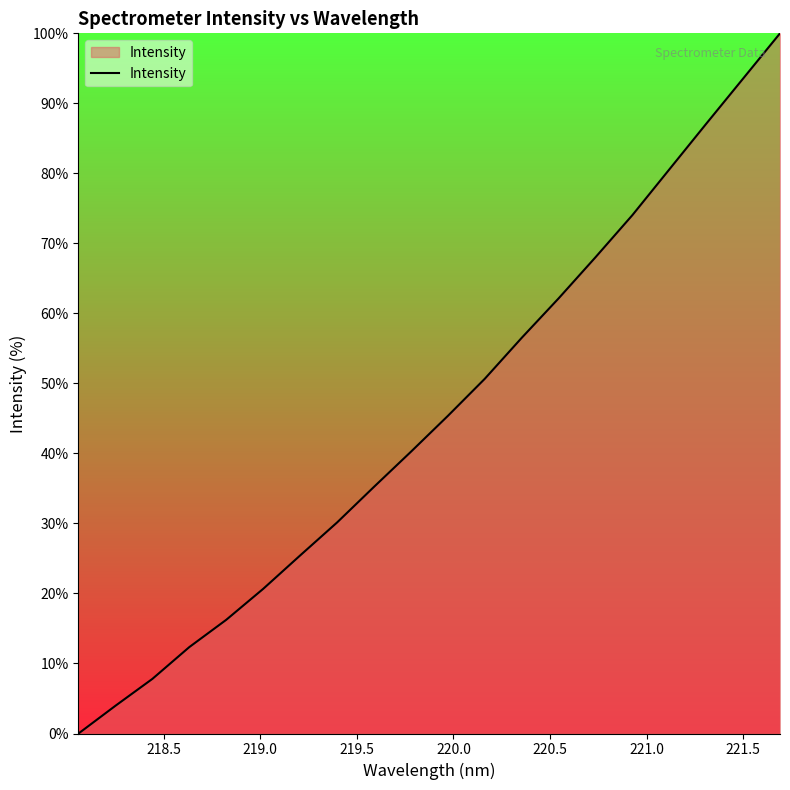

True or false: there are more than 1 points higher than both neighbors.

False